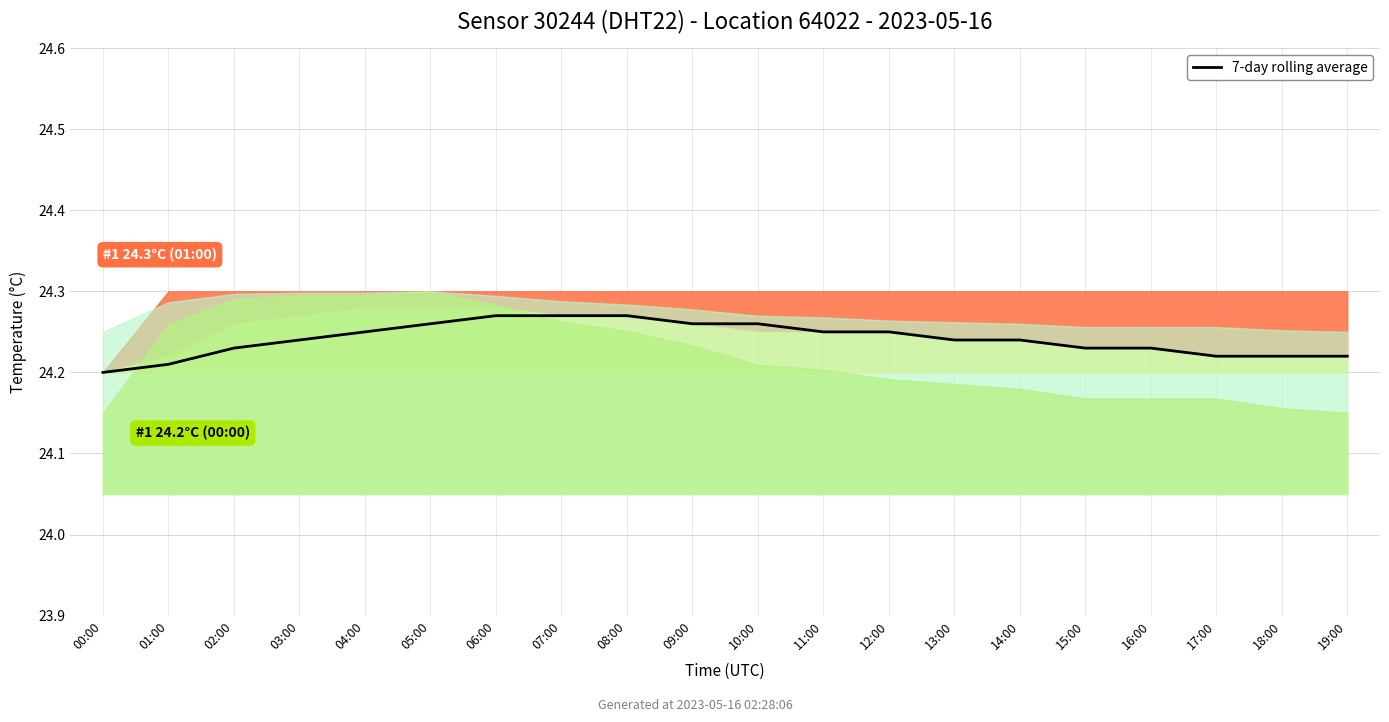

Which has a higher value, 19:00 or 00:00?

19:00